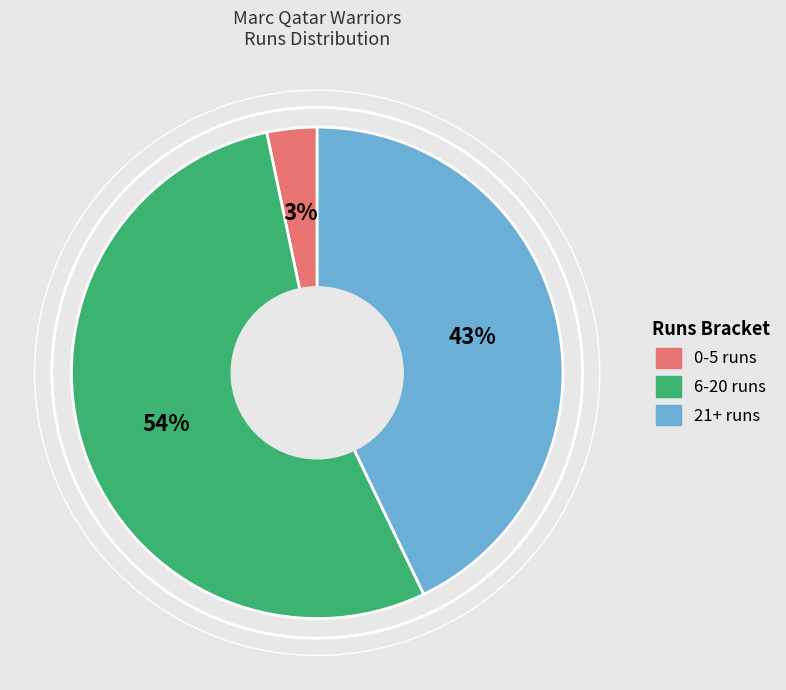

To the nearest percent, what is the average slice percentage?

33%